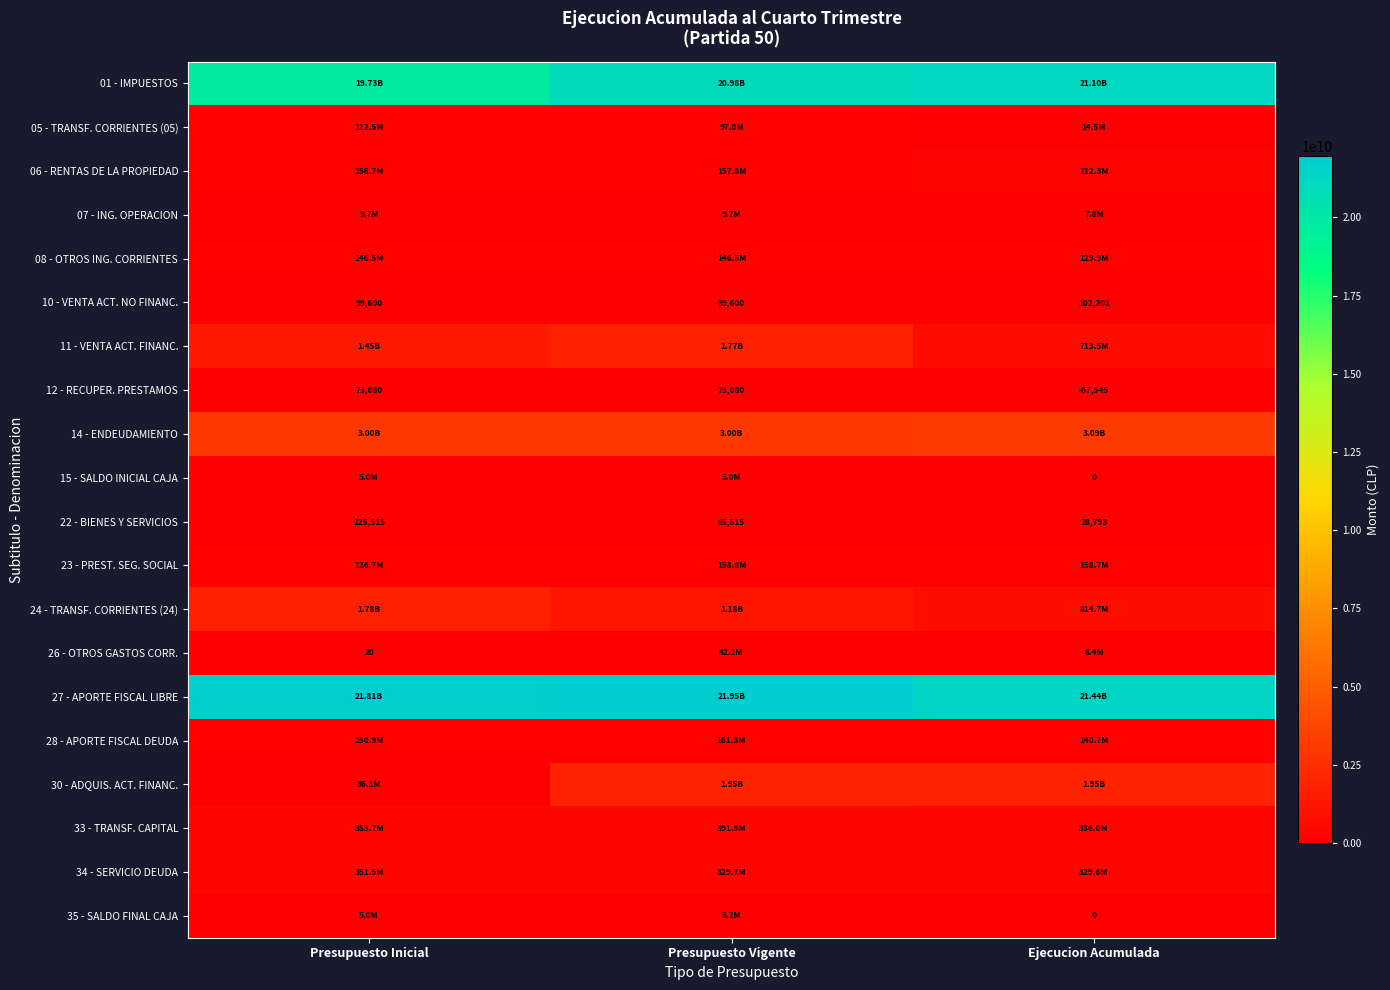

List the series in order of their peak value, highest first.

27 - APORTE FISCAL LIBRE, 01 - IMPUESTOS, 14 - ENDEUDAMIENTO, 30 - ADQUIS. ACT. FINANC., 24 - TRANSF. CORRIENTES (24), 11 - VENTA ACT. FINANC., 33 - TRANSF. CAPITAL, 34 - SERVICIO DEUDA, 06 - RENTAS DE LA PROPIEDAD, 28 - APORTE FISCAL DEUDA, 23 - PREST. SEG. SOCIAL, 08 - OTROS ING. CORRIENTES, 05 - TRANSF. CORRIENTES (05), 26 - OTROS GASTOS CORR., 07 - ING. OPERACION, 35 - SALDO FINAL CAJA, 15 - SALDO INICIAL CAJA, 22 - BIENES Y SERVICIOS, 10 - VENTA ACT. NO FINANC., 12 - RECUPER. PRESTAMOS